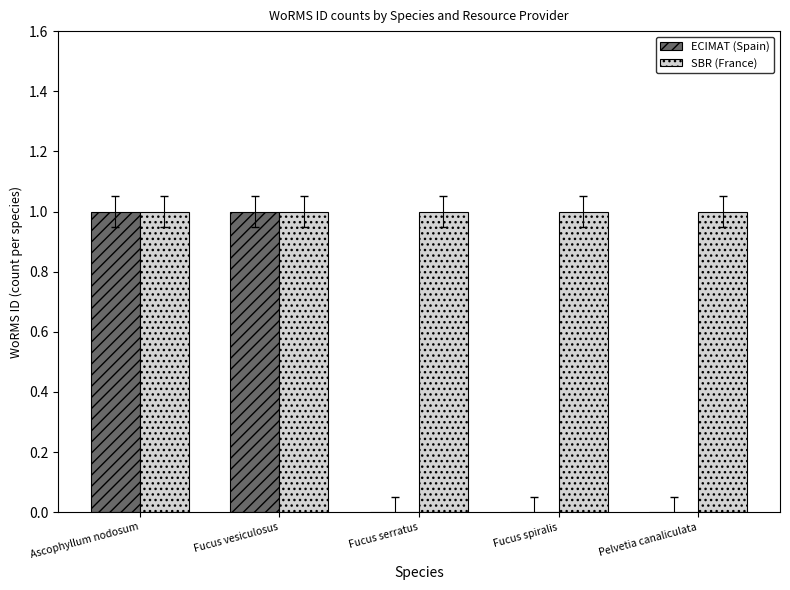

Which series has the largest total across all categories?

SBR (France)